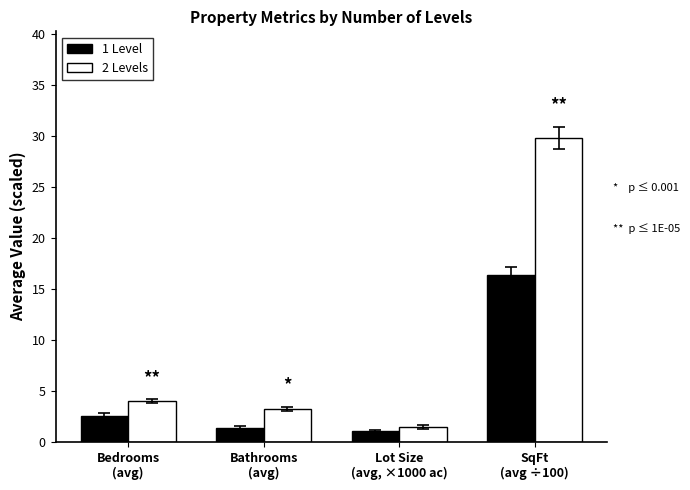

What is the sum of the 1 Level values at Bedrooms
(avg) and Lot Size
(avg, ×1000 ac)?

3.7